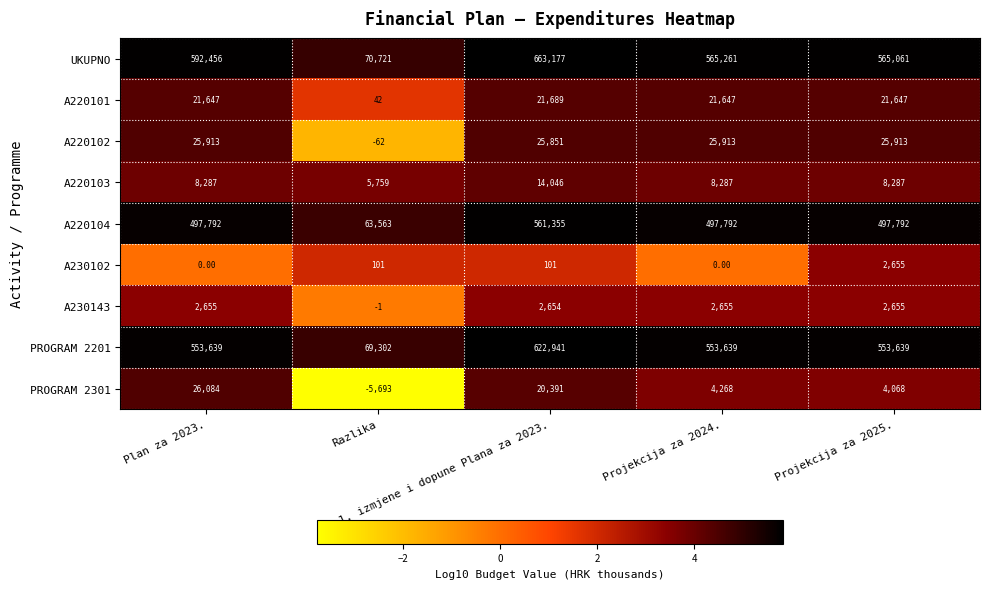

What is the spread (max minus min) of values at Plan za 2023.?

592456